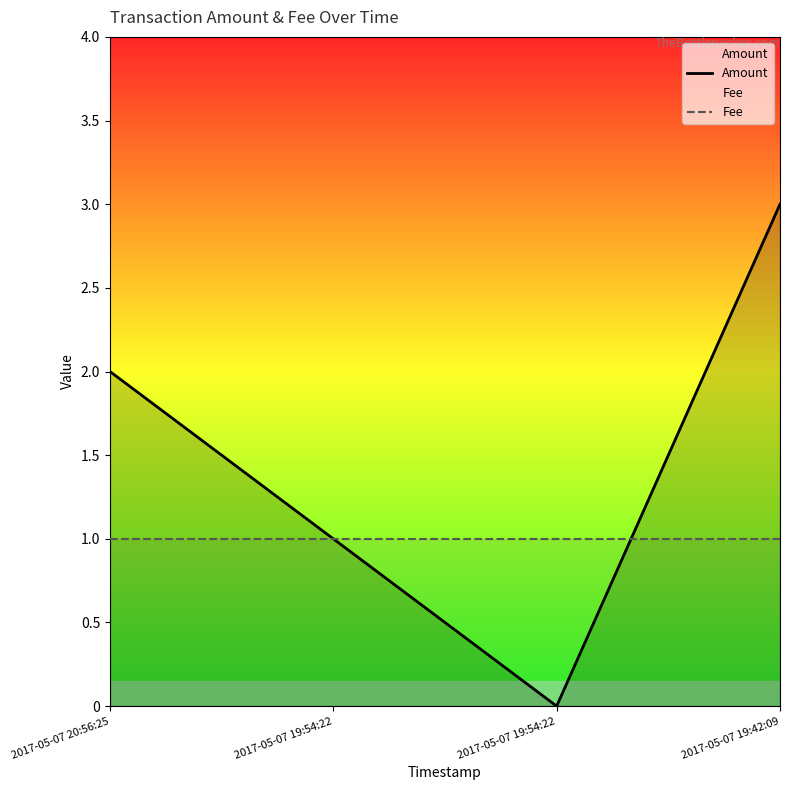

Which category has the highest value in the Amount series?

2017-05-07 19:42:09